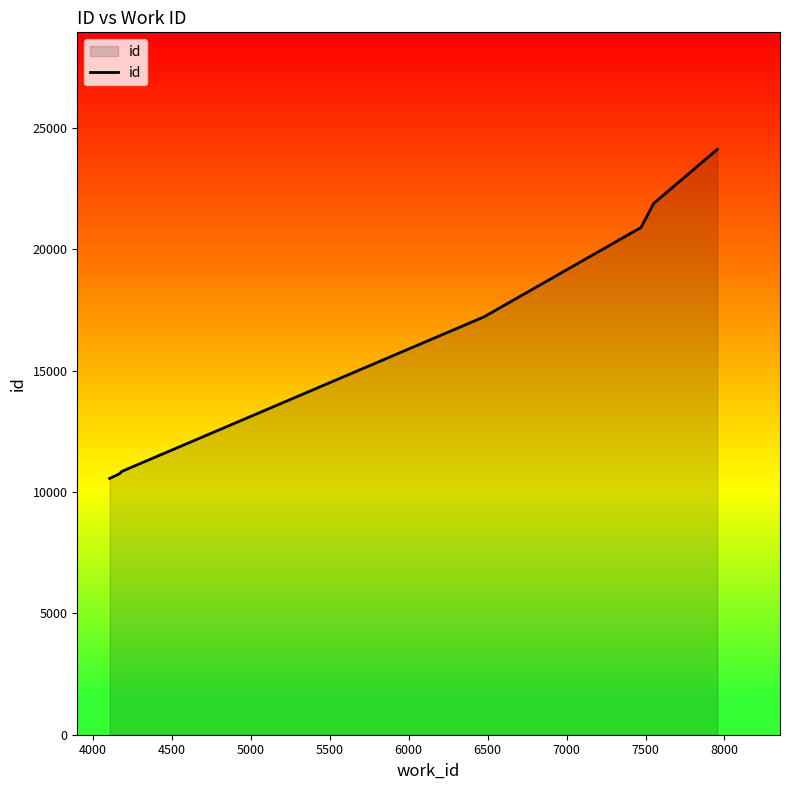

Is it true that the value at 6000 is 32476?

False